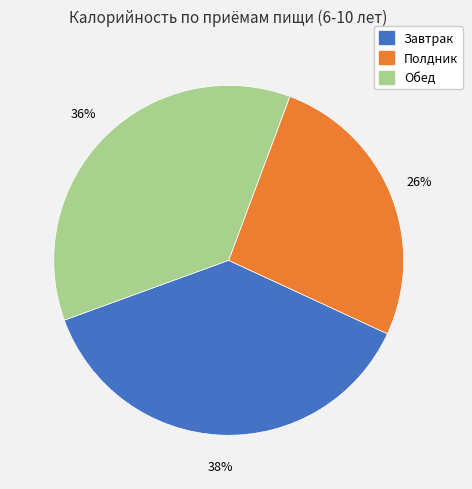

Approximately how many times larger is the value at Обед compared to Полдник?

1.4